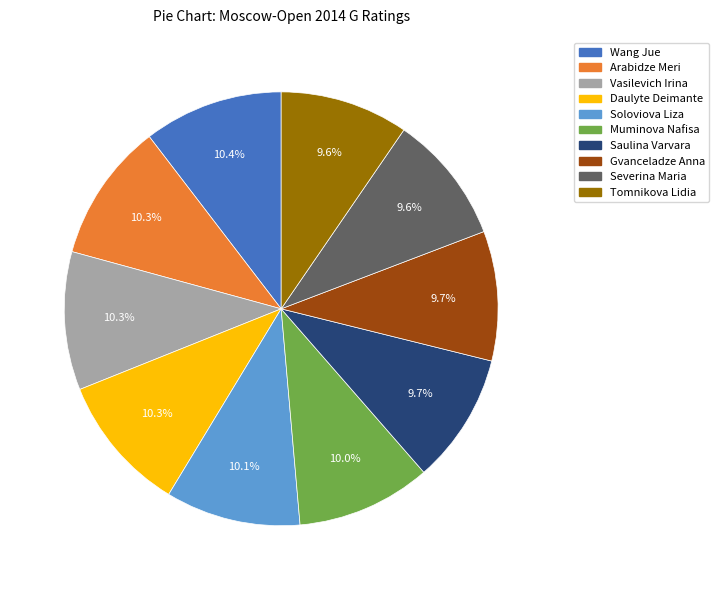

What is the ratio of the value at Gvanceladze Anna to the value at Daulyte Deimante?

0.9